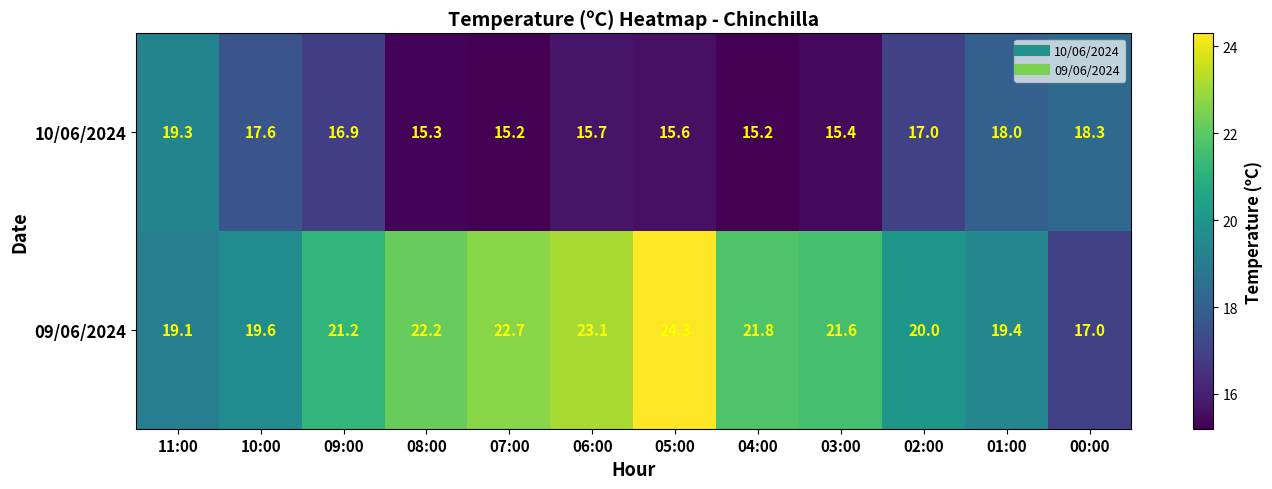

At 11:00, list the series in order from largest to smallest.

10/06/2024, 09/06/2024